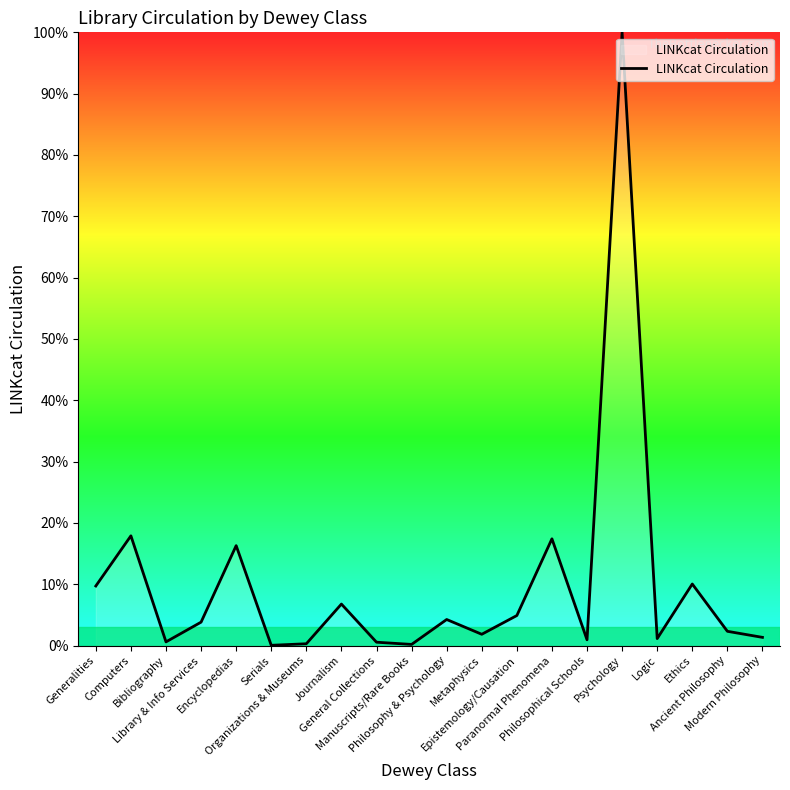

What is the approximate value at Library & Info Services?

3.8